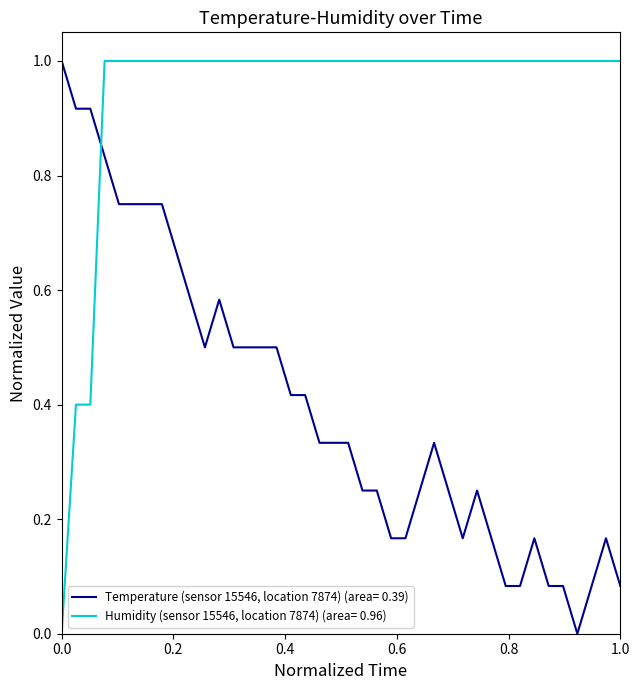

True or false: Temperature (sensor 15546, location 7874) (area= 0.39) and Humidity (sensor 15546, location 7874) (area= 0.96) cross at least once.

True